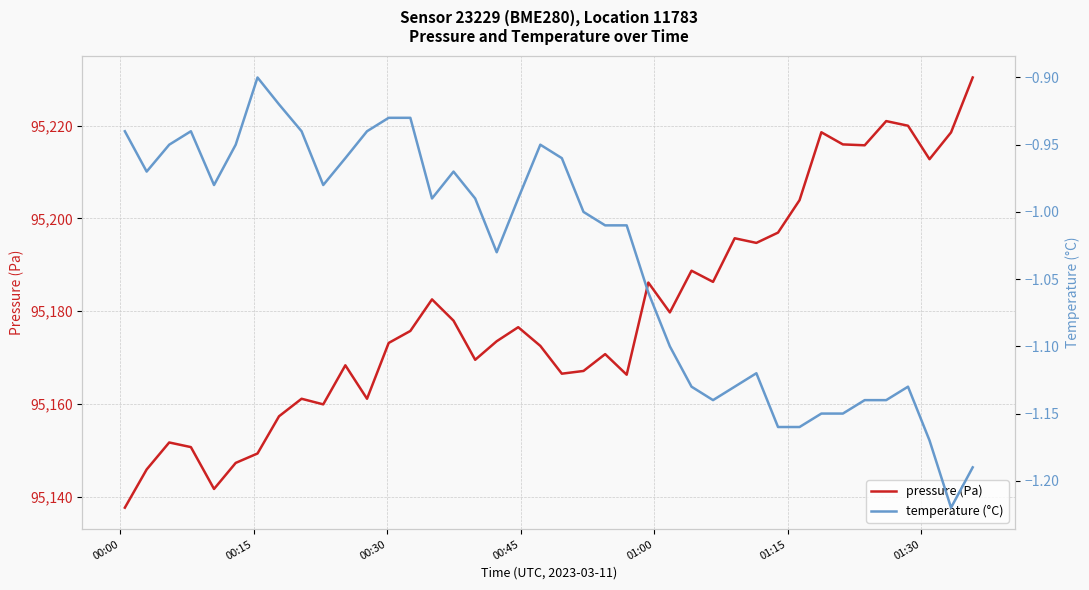

What is the minimum value for pressure (Pa)?

95137.6